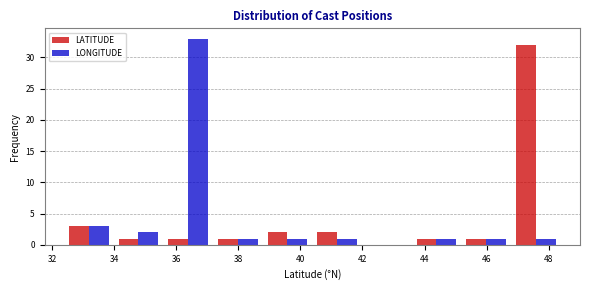

In the LONGITUDE series, which range on the x-axis has the tallest bar?

35.6 to 37.2